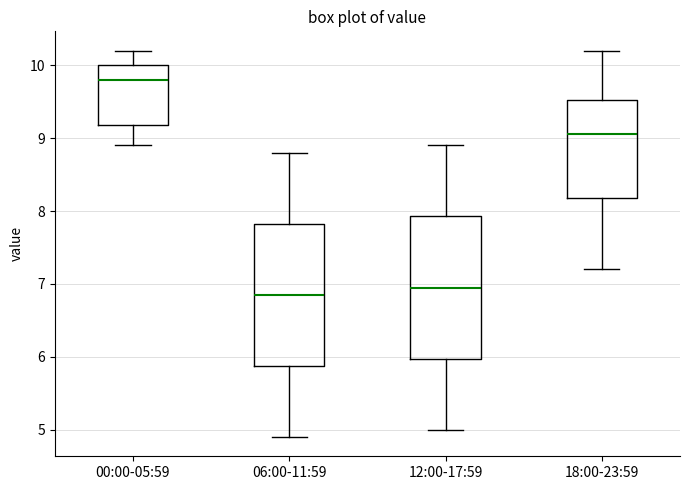

Reading left to right, read every box against the y-axis: the position of its median line, the range the box covers, and the ends of its whiskers. The values are not printed on the chart, so give them approximately, as read against the axis.

00:00-05:59: median 9.8, box 9.2 to 10.0, whiskers 8.9 to 10.2
06:00-11:59: median 6.9, box 5.9 to 7.8, whiskers 4.9 to 8.8
12:00-17:59: median 7.0, box 6.0 to 7.9, whiskers 5.0 to 8.9
18:00-23:59: median 9.1, box 8.2 to 9.5, whiskers 7.2 to 10.2